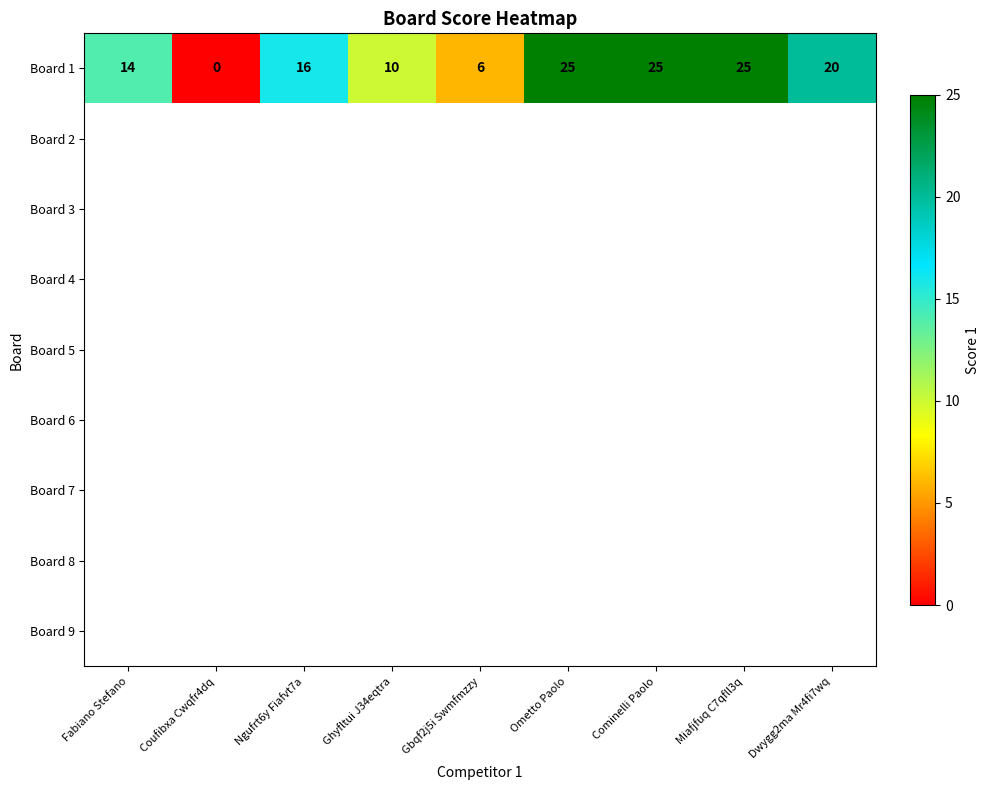

Which has a higher value, Gbqf2j5i Swmfmzzy or Fabiano Stefano?

Fabiano Stefano